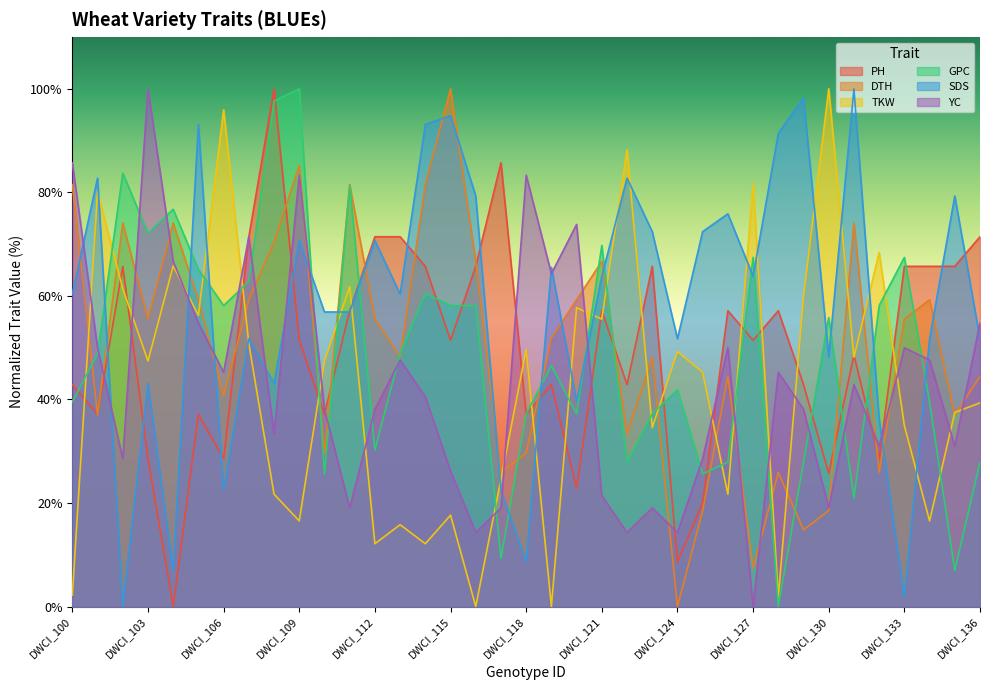

At which category does GPC reach its first local peak?

DWCI_102